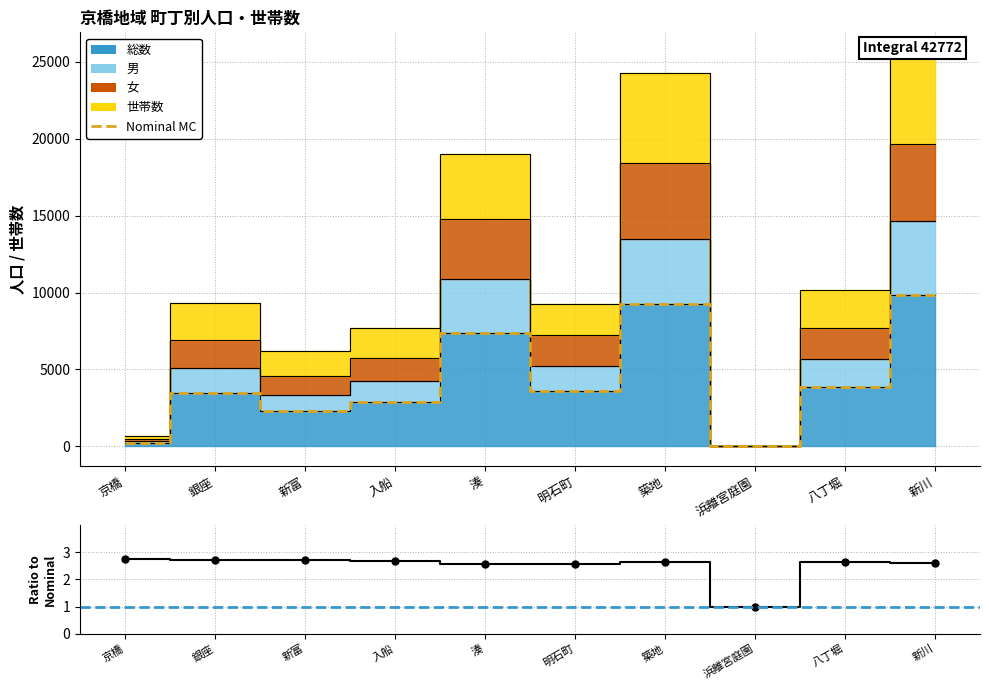

Is it true that Nominal MC equals 2296.0 at 新富?

True